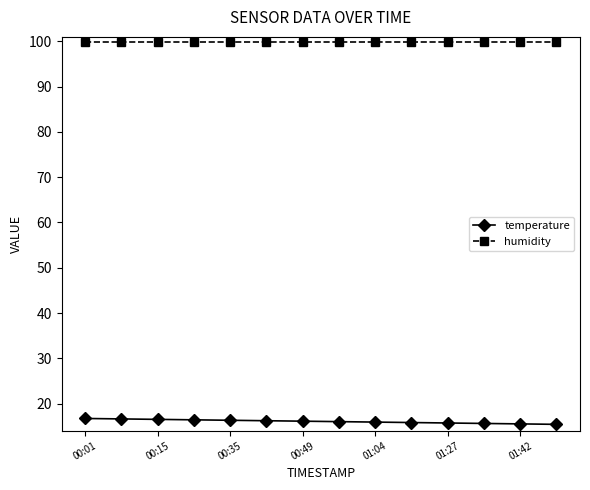

At how many categories does at least one series exceed 97?

14